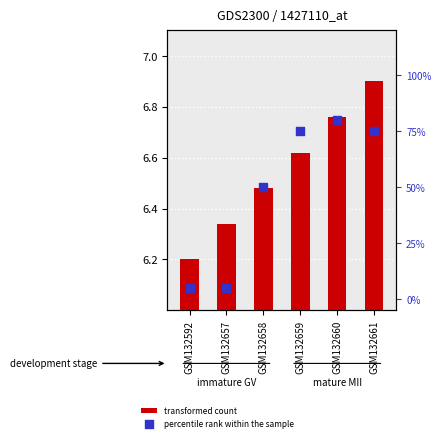

Which has a higher value, GSM132661 or GSM132657?

GSM132661